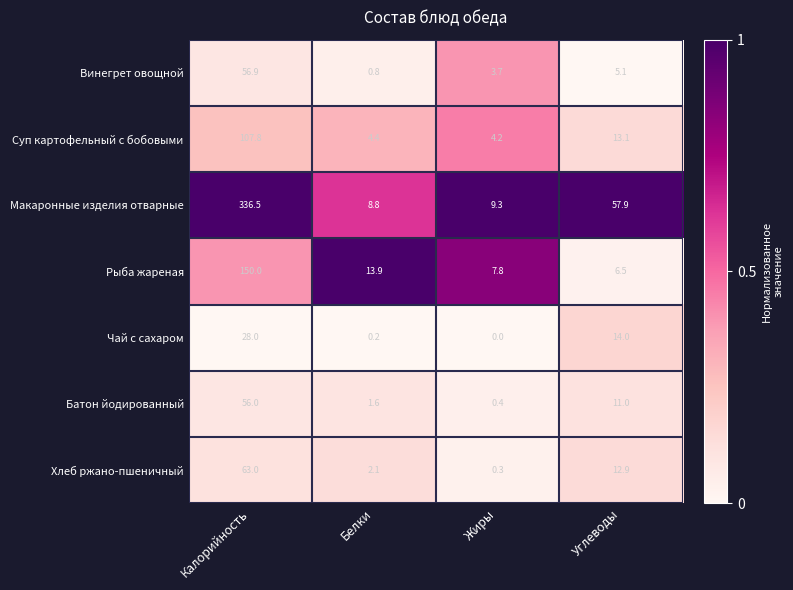

The value of Макаронные изделия отварные at Калорийность is 336.5. True or false?

True